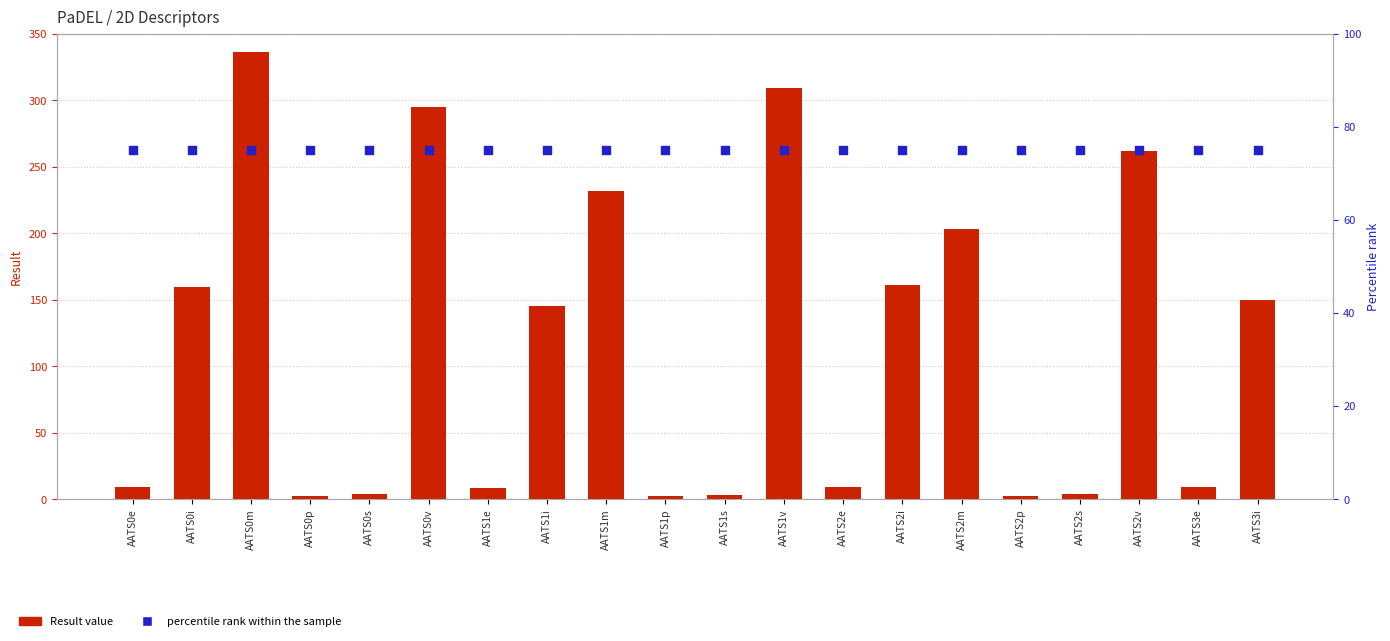

Which series reaches the maximum Y coordinate?

Result value